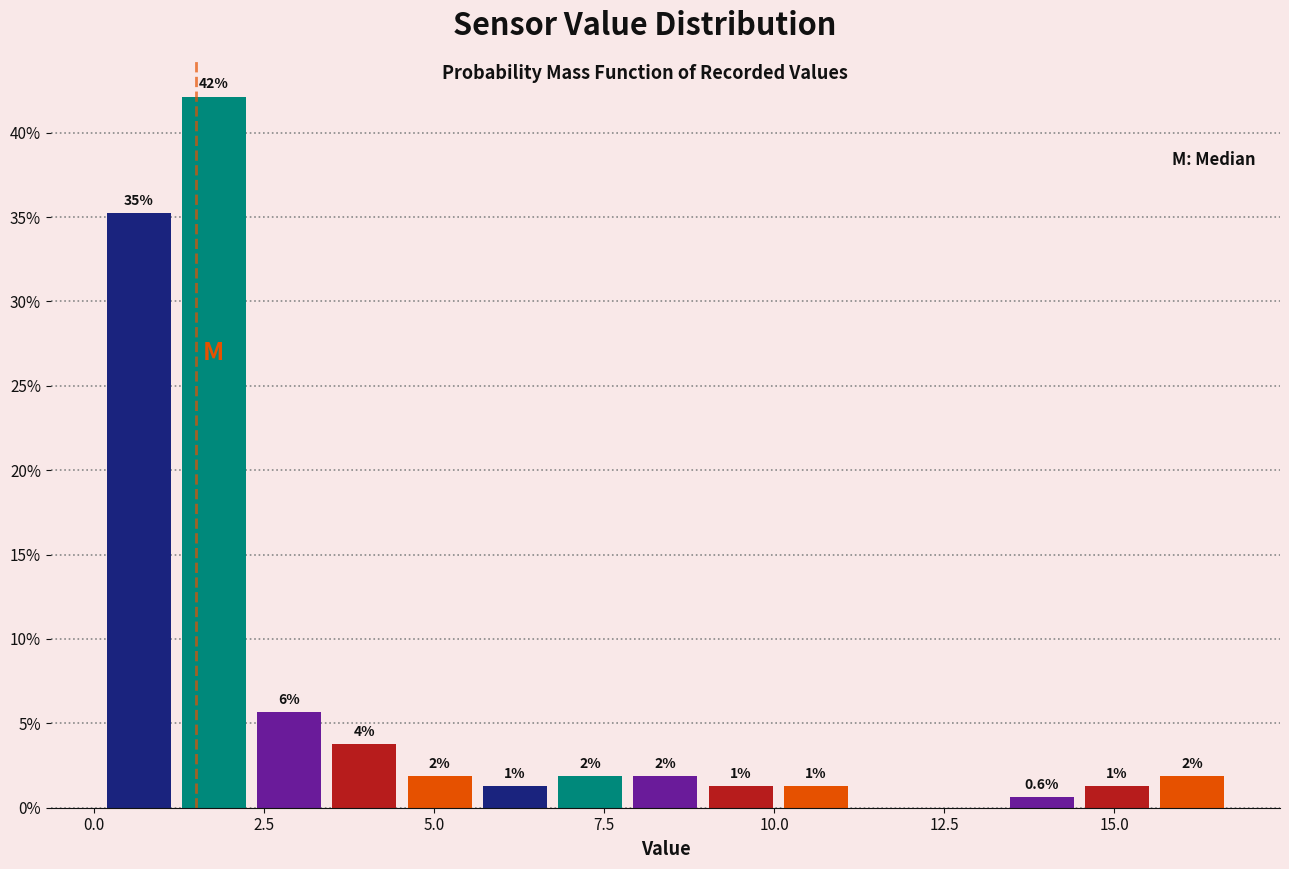

Around what value on the x-axis is the tallest bar? Give the approximate position of its centre, as read against the axis.

2.0